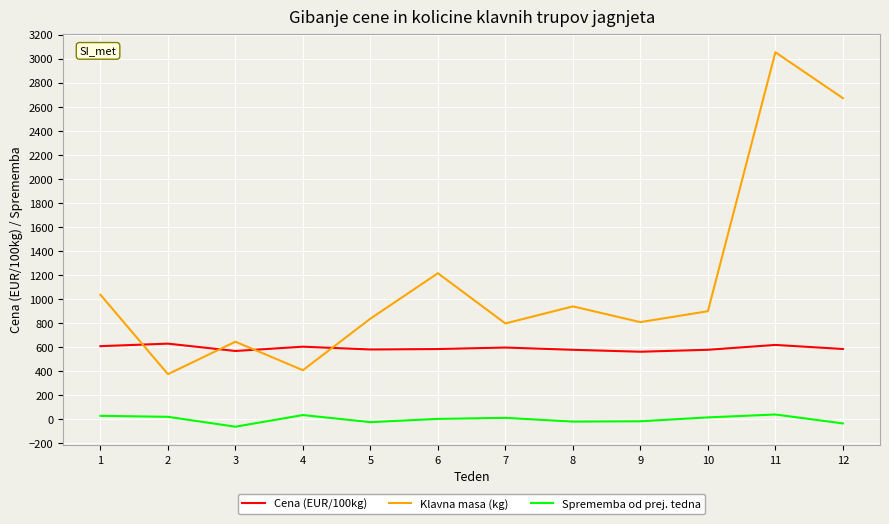

True or false: Cena (EUR/100kg) and Sprememba od prej. tedna cross at least once.

False